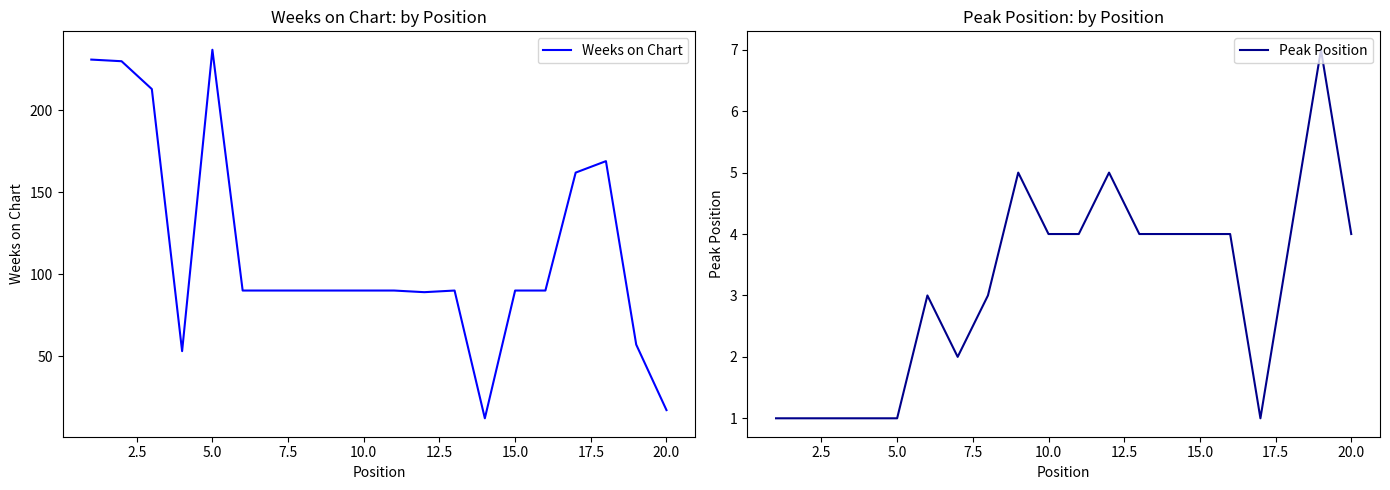

True or false: Weeks on Chart and Peak Position cross at least once.

False